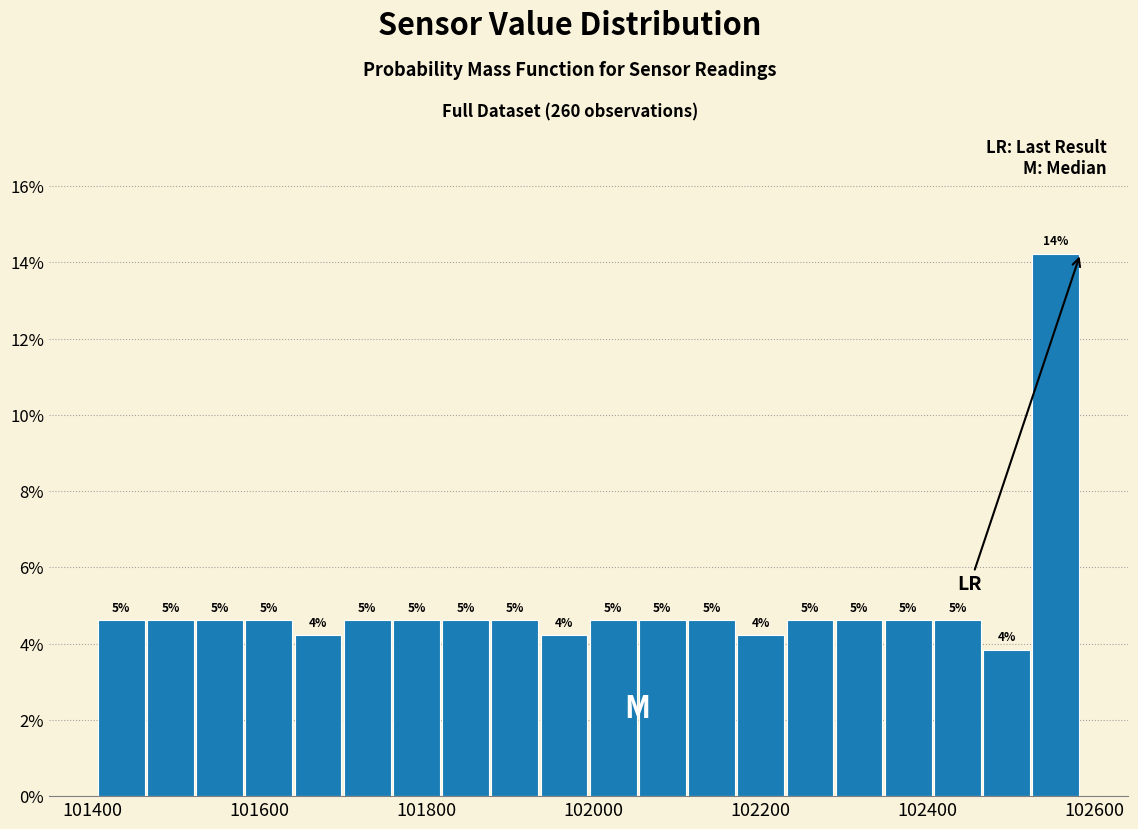

Read against the x-axis, roughly where is the centre of the tallest bar?

102560